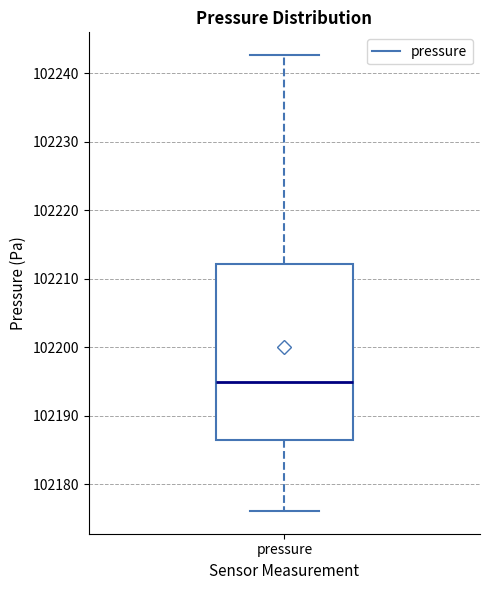

Read this box plot against the y-axis: the position of the median line, the range covered by the box, and the ends of both whiskers. The values are not printed on the chart, so give them approximately, as read against the axis.

median 102195, box 102186 to 102212, whiskers 102176 to 102243